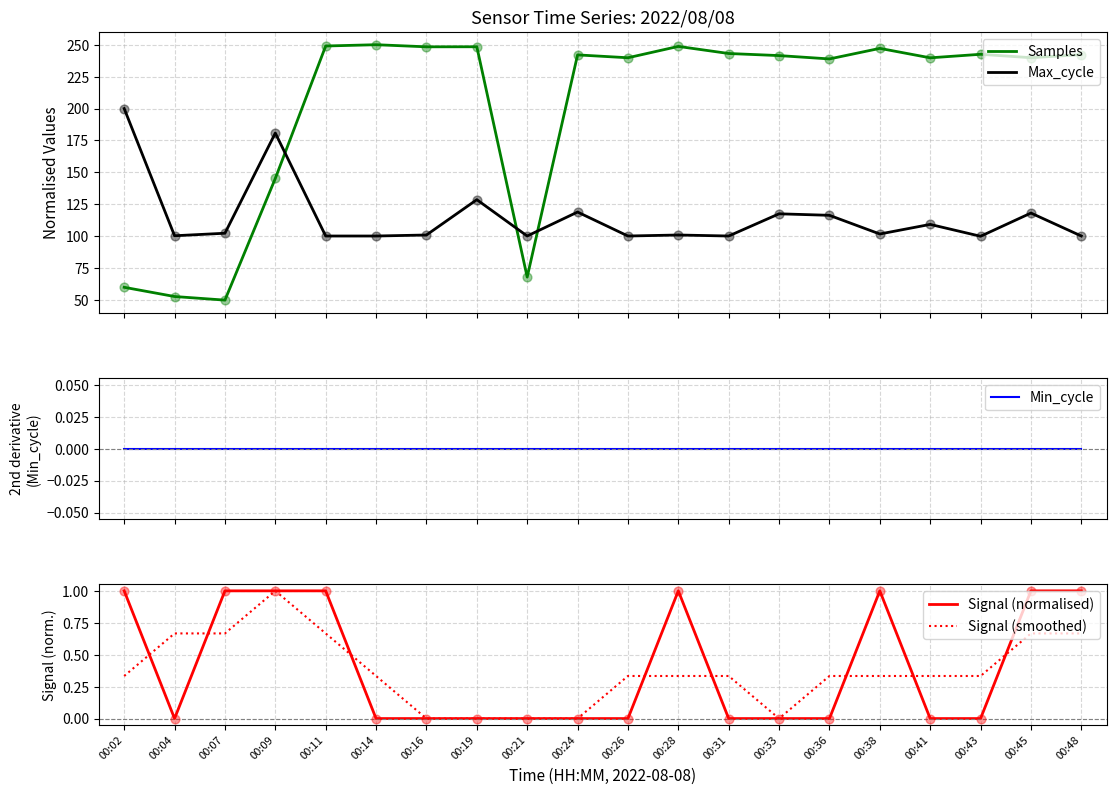

Which series reaches the minimum Y coordinate?

Min_cycle